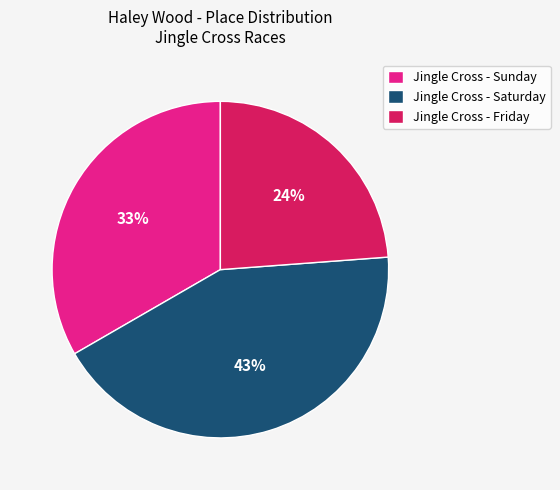

The Jingle Cross - Sunday slice represents 26% of the pie. True or false?

False